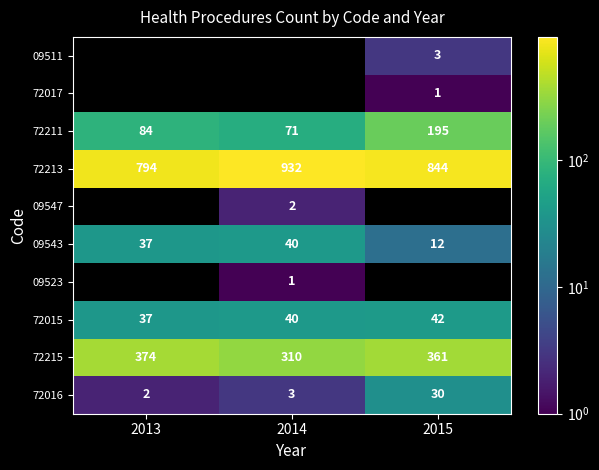

How many 72211 values are between 71 and 195?

3